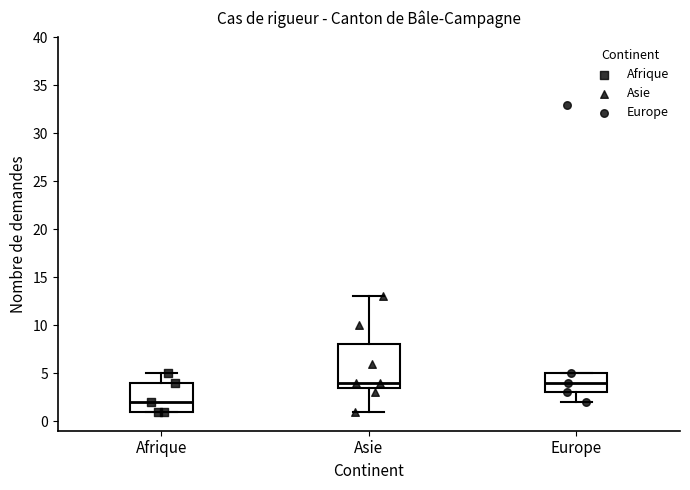

Reading left to right, read every box against the y-axis: the position of its median line, the range the box covers, and the ends of its whiskers. The values are not printed on the chart, so give them approximately, as read against the axis.

Afrique: median 2.0, box 1.0 to 4.0, whiskers 1.0 to 5.0
Asie: median 4.0, box 3.5 to 8.0, whiskers 1.0 to 13.0
Europe: median 4.0, box 3.0 to 5.0, whiskers 2.0 to 5.0